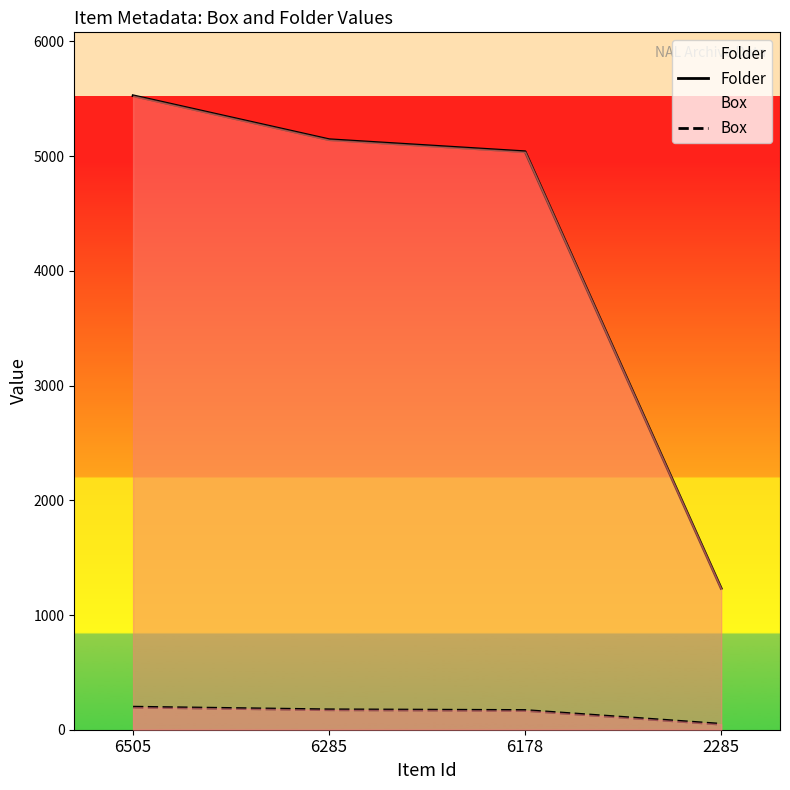

Count the number of categories in the chart.

4